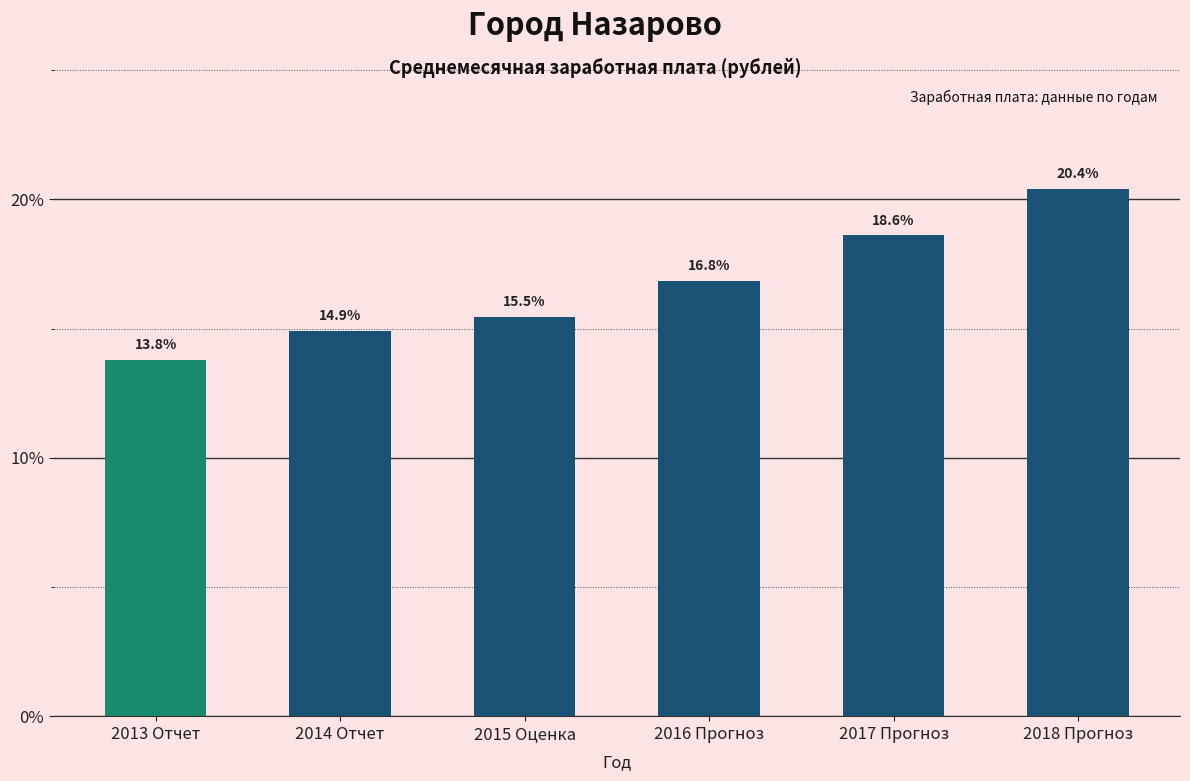

Reading right to left, transcribe all the data shown in this chart.

2018 Прогноз=20.4	2017 Прогноз=18.6	2016 Прогноз=16.8	2015 Оценка=15.5	2014 Отчет=14.9	2013 Отчет=13.8